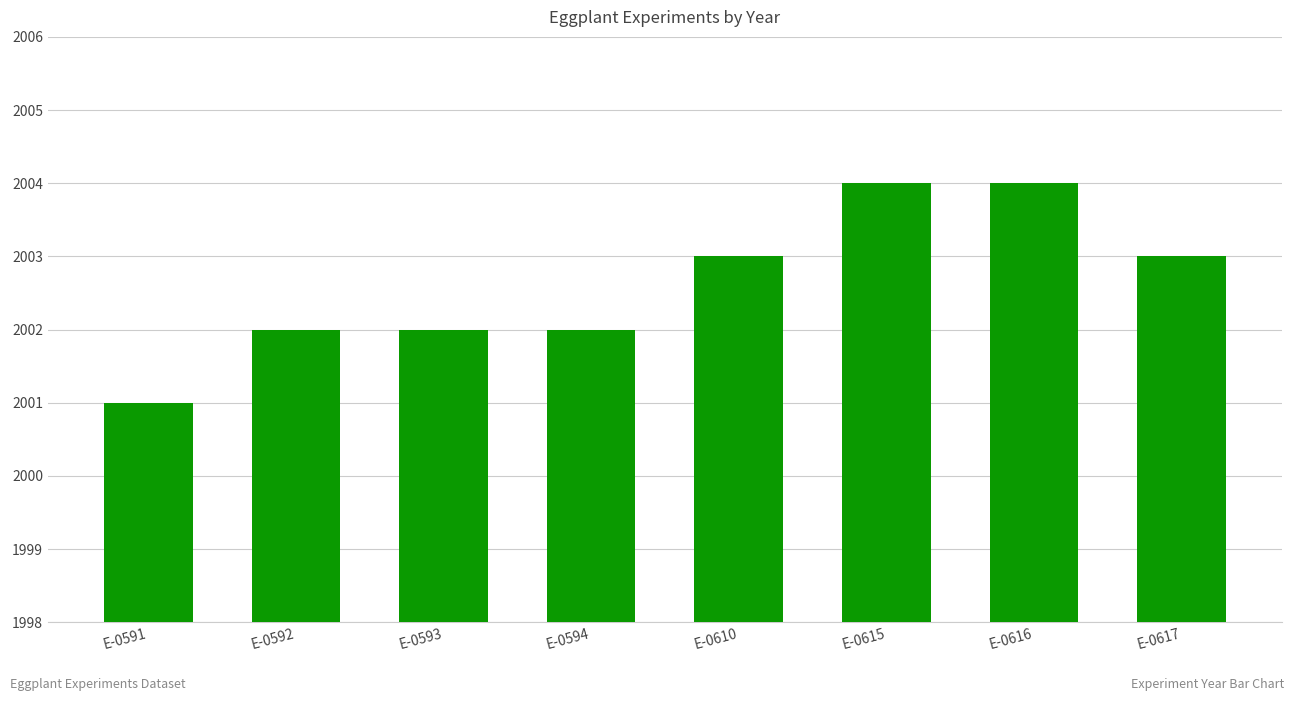

What value does the data have at E-0617?

2003